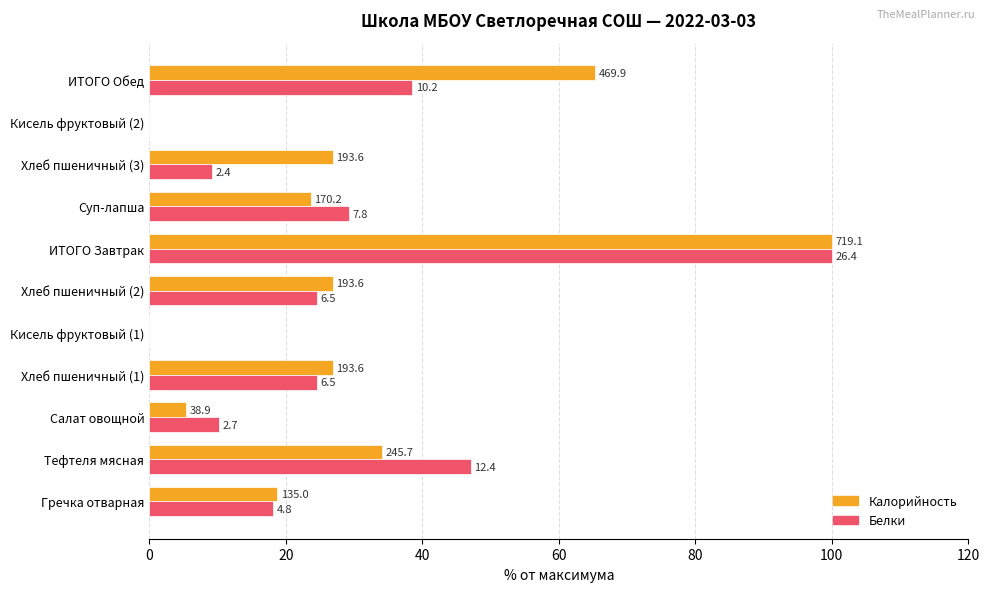

What is the difference between the maximum and minimum values in the Калорийность series?

100.0